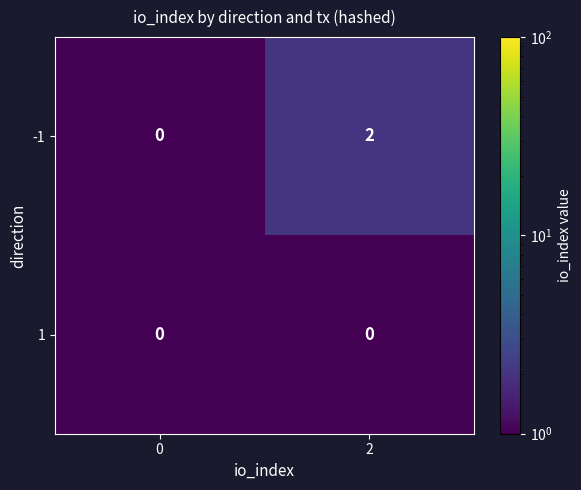

Between 0 and 2, which series saw the biggest shift?

-1